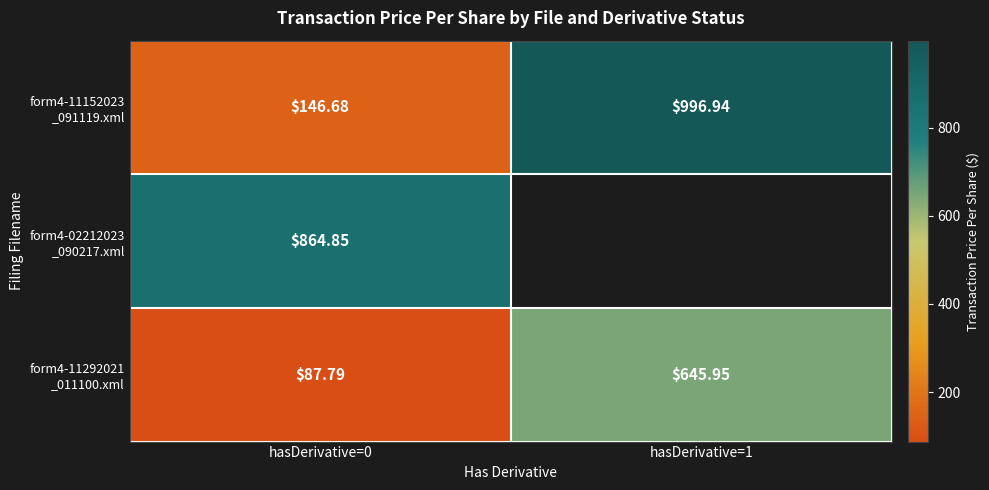

What is the difference between the highest and lowest values at hasDerivative=1?

351.0